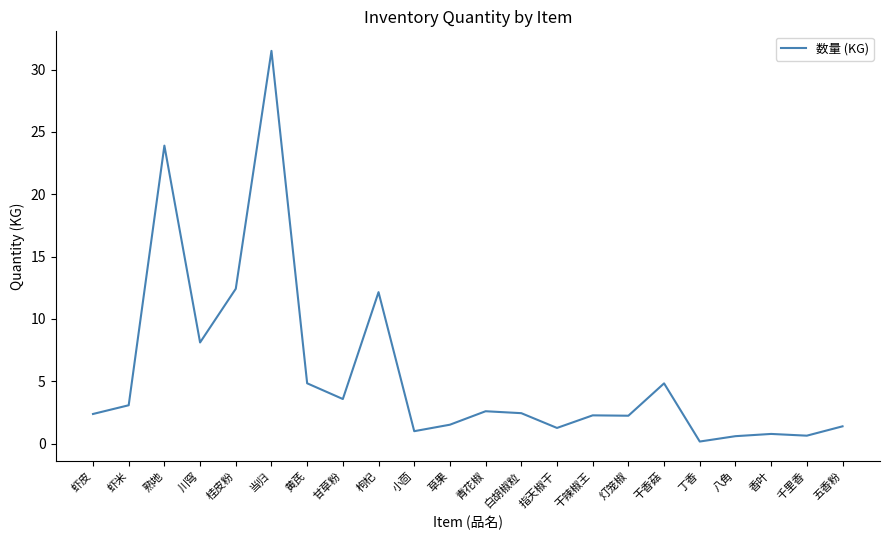

The chart shows a value of 12.2 at 枸杞. True or false?

True